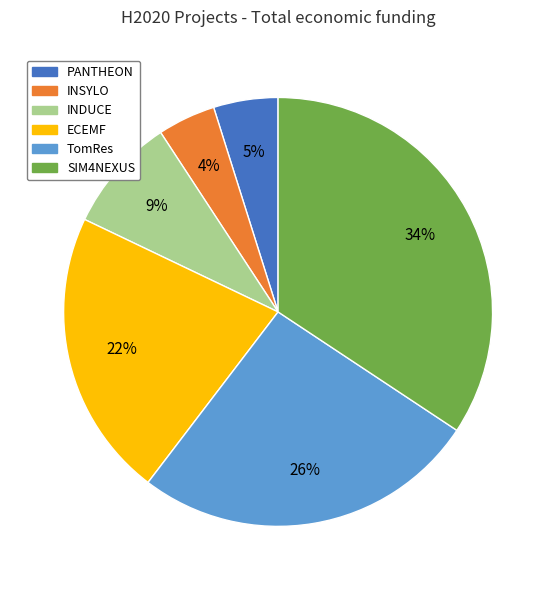

Is it true that PANTHEON is 19% of the pie?

False